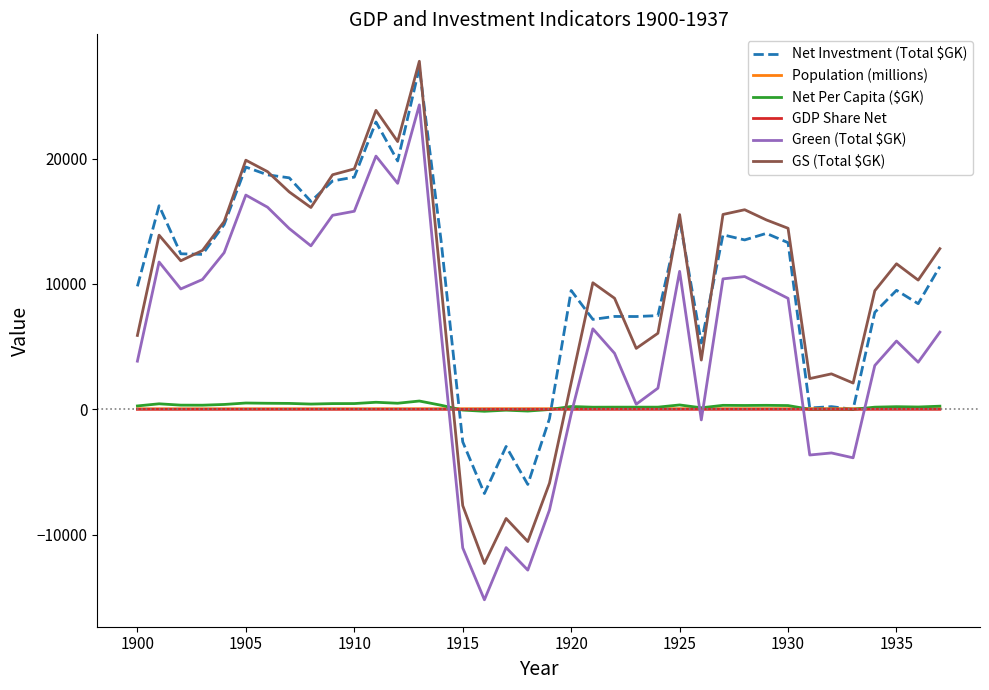

Which series has the largest range (max minus min)?

GS (Total $GK)